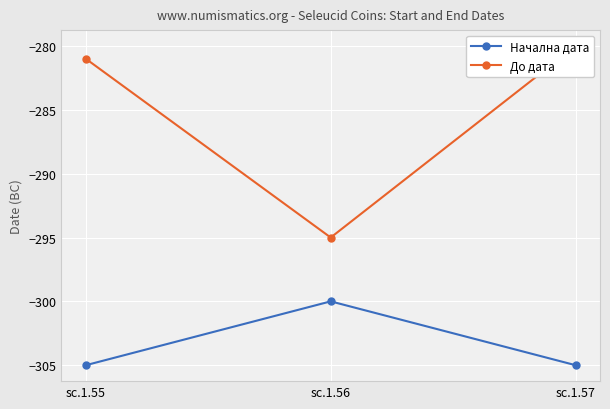

Between sc.1.56 and sc.1.57, which series saw the biggest shift?

До дата